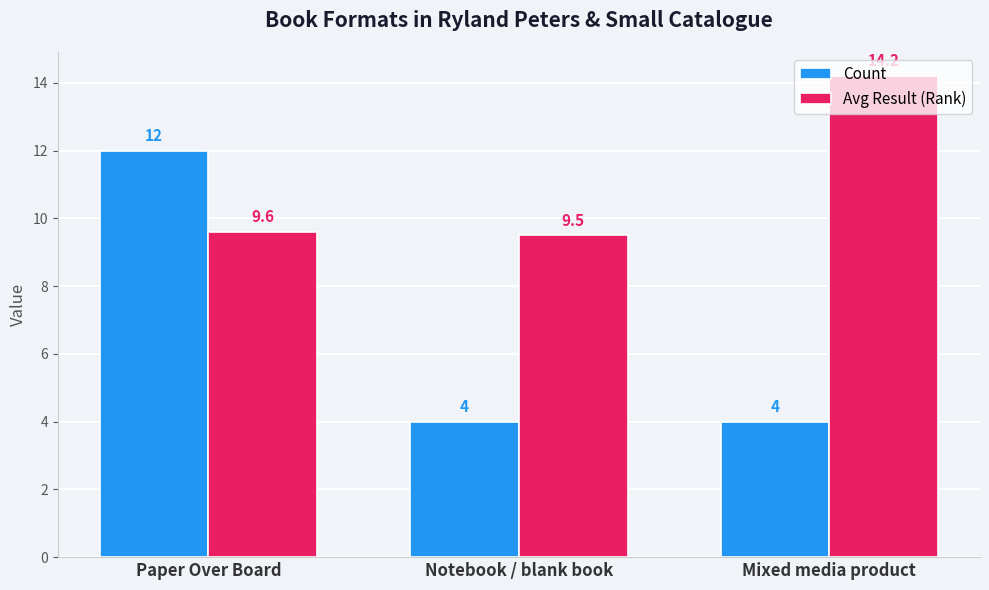

What is the label of the 1st bar from the right?

Mixed media product